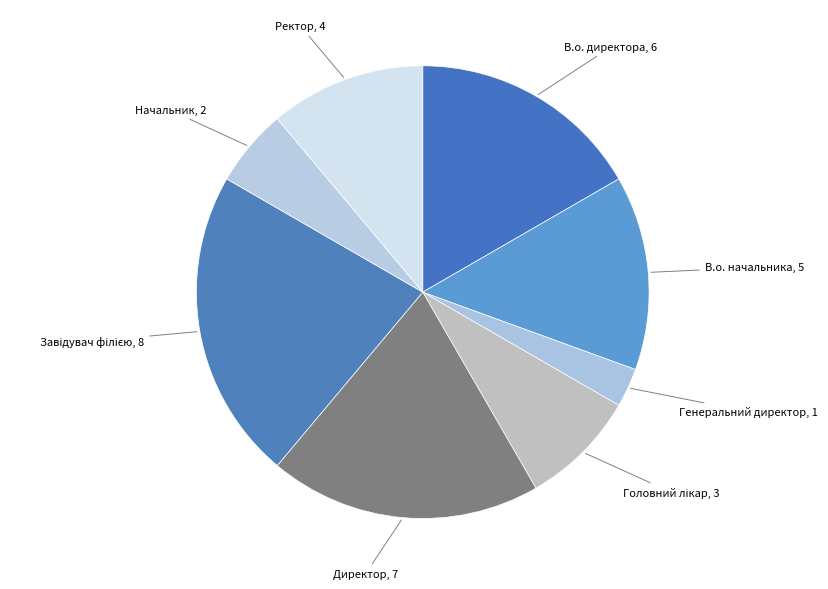

Is there a majority slice in this chart?

No